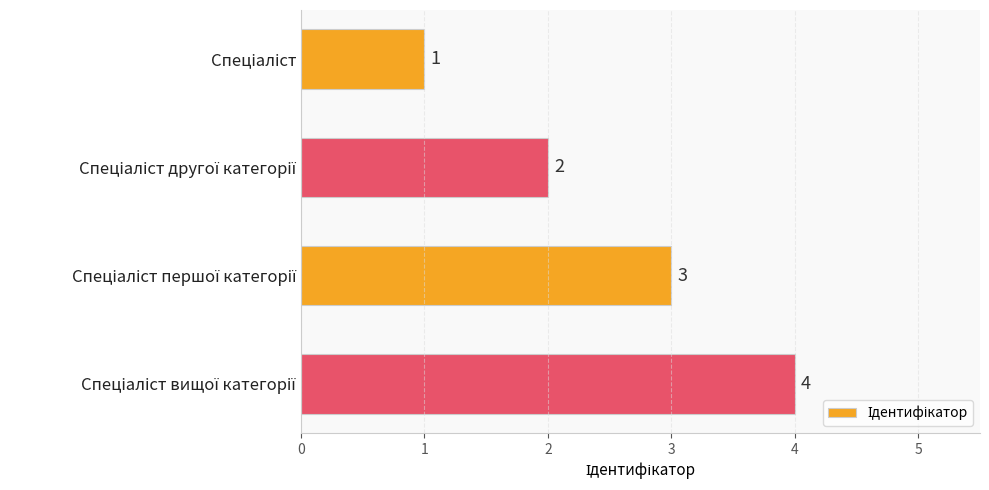

How many values are between 2 and 4?

3